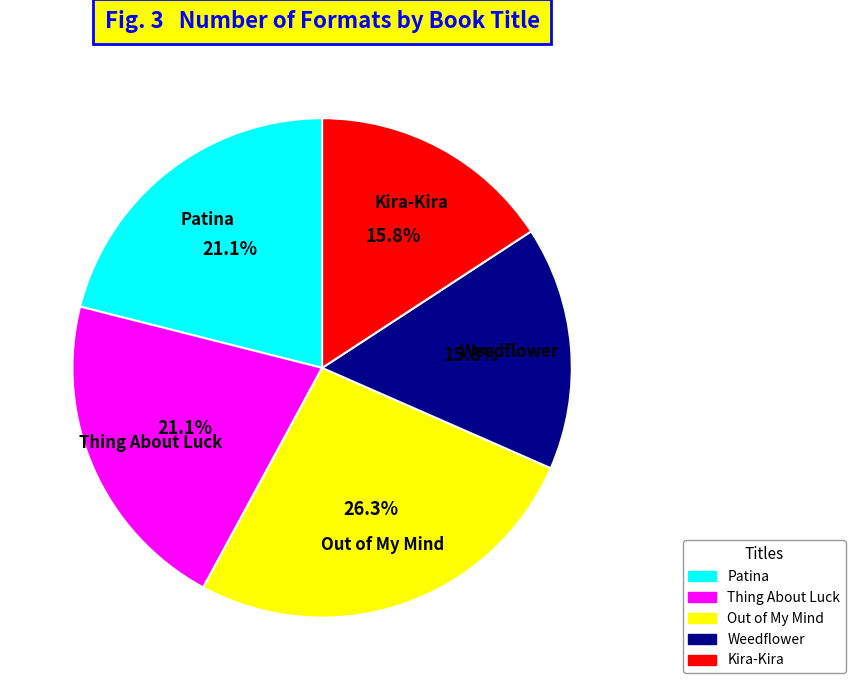

To the nearest percent, what is the average slice percentage?

20%